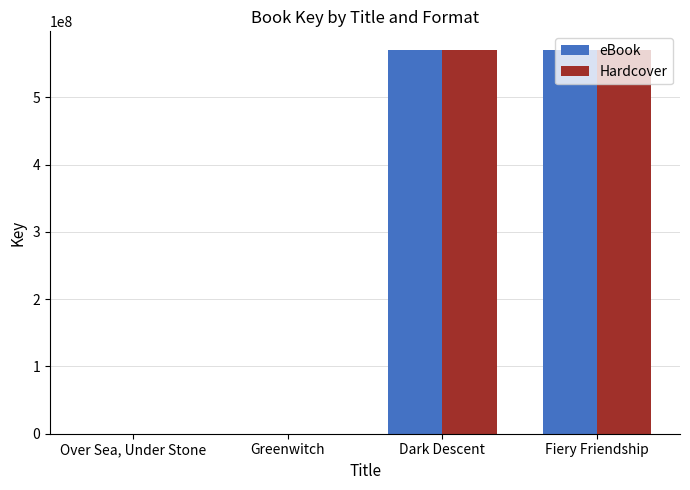

What is the sum of the eBook values at Dark Descent and Fiery Friendship?

1139650224